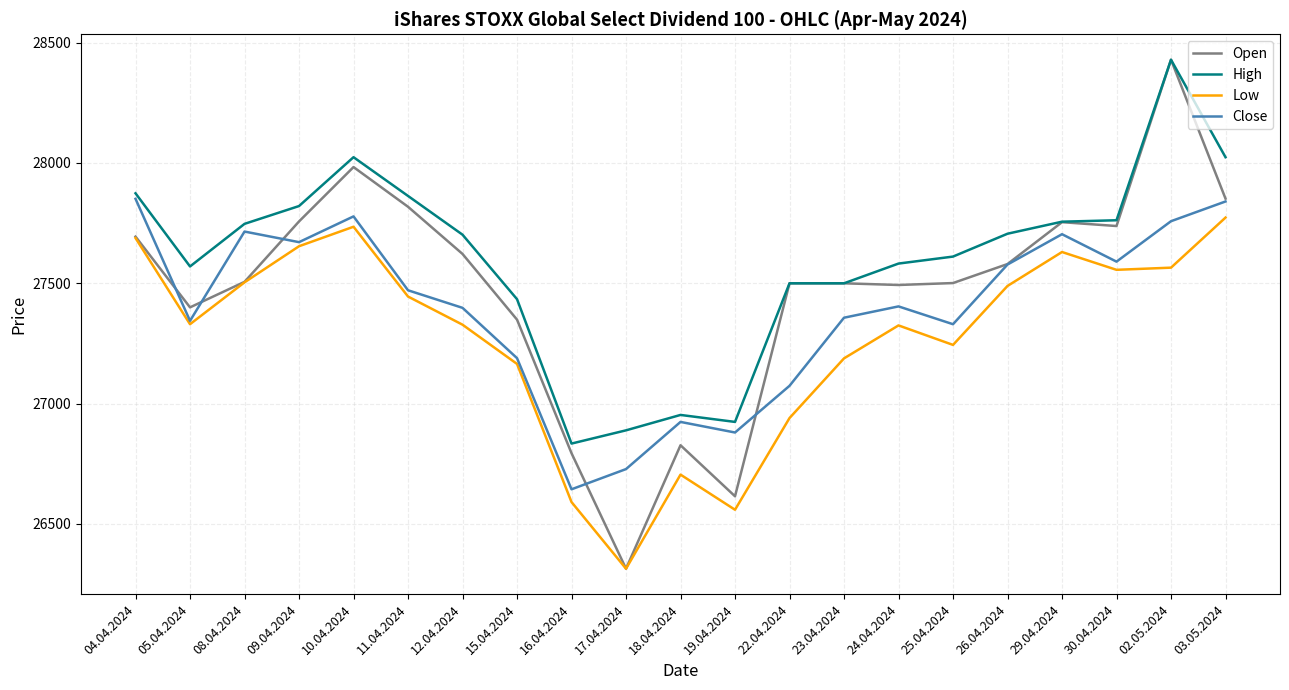

Between 10.04.2024 and 19.04.2024, which series saw the biggest shift?

Open